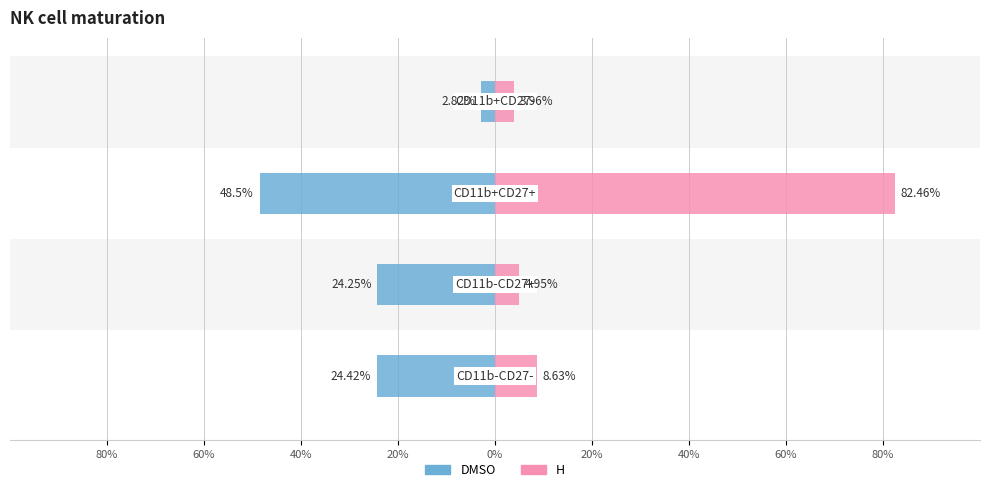

What is the difference between the maximum and minimum values in the H series?

78.5